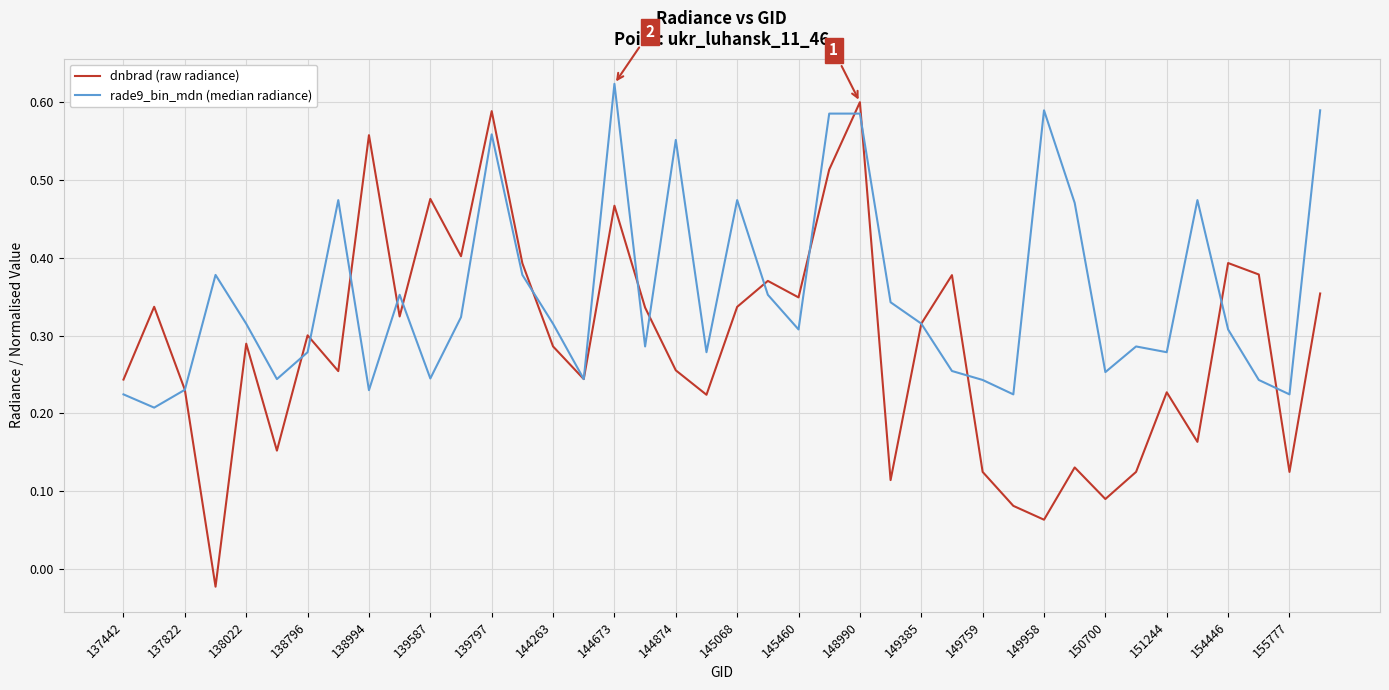

Rank the series by their average value, from lowest to highest.

dnbrad (raw radiance), rade9_bin_mdn (median radiance)